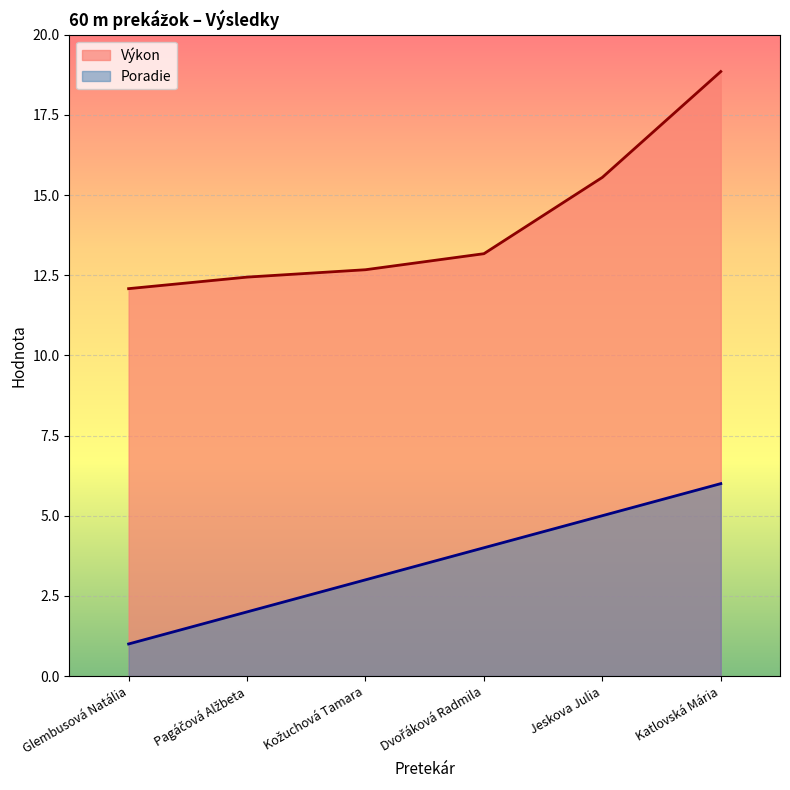

List the labels in order of Výkon value, largest first.

Katlovská Mária, Jeskova Julia, Dvořáková Radmila, Kožuchová Tamara, Pagáčová Alžbeta, Glembusová Natália